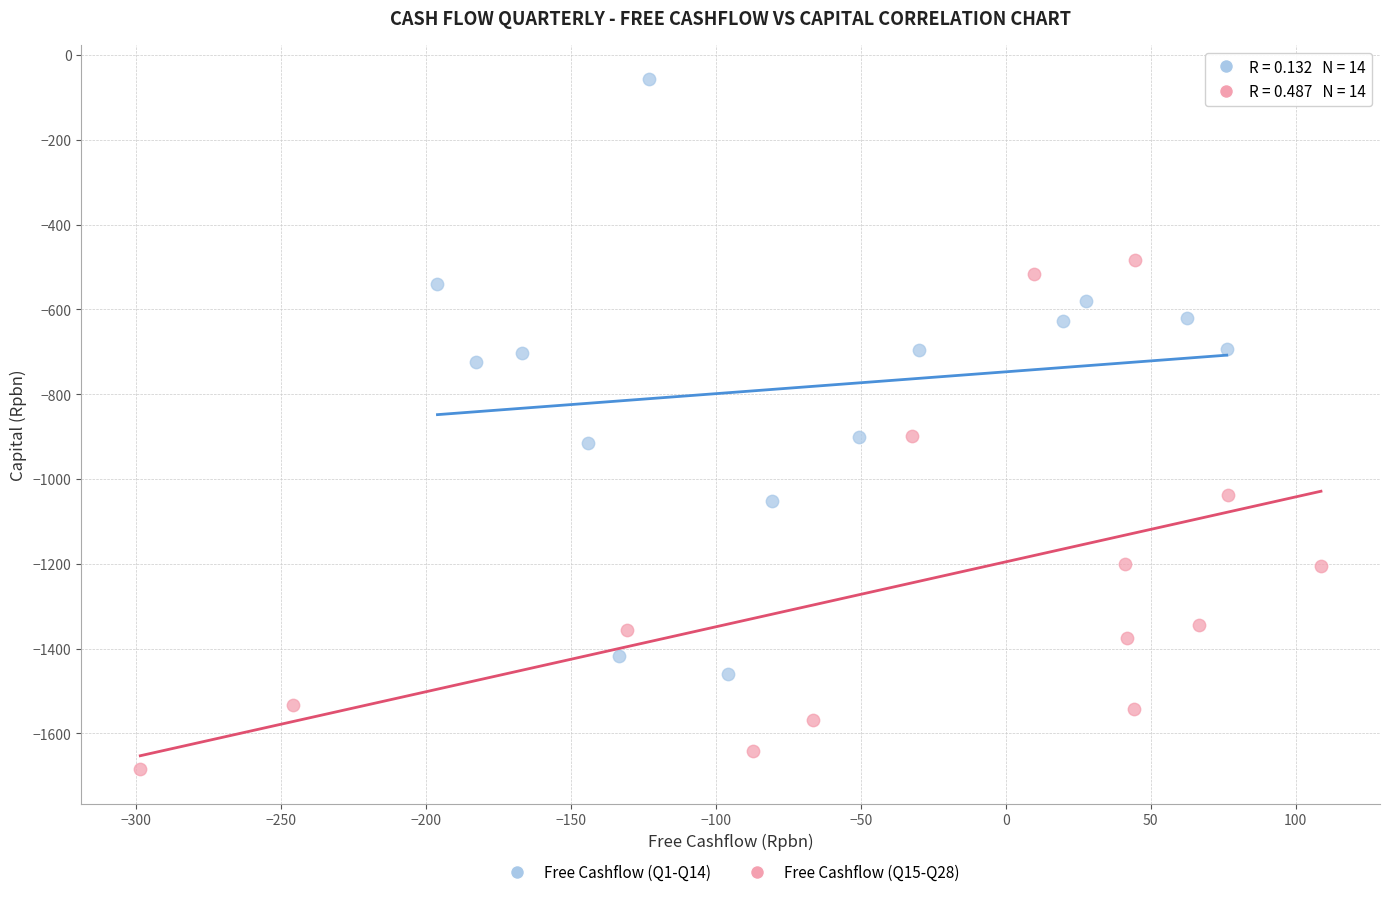

Which series reaches the maximum Y coordinate?

Free Cashflow (Q1-Q14)